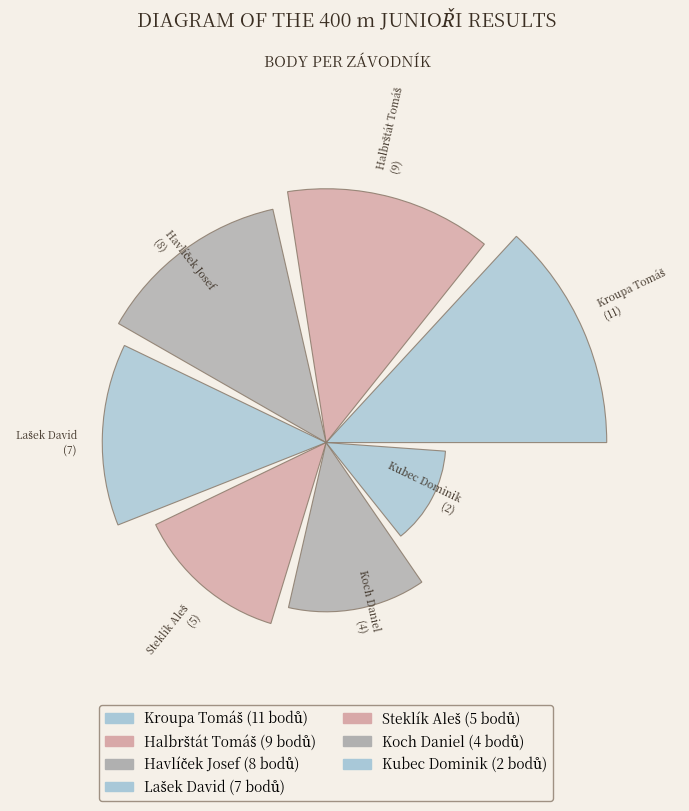

What is the change in value from Halbrštát Tomáš to Steklík Aleš?

-4